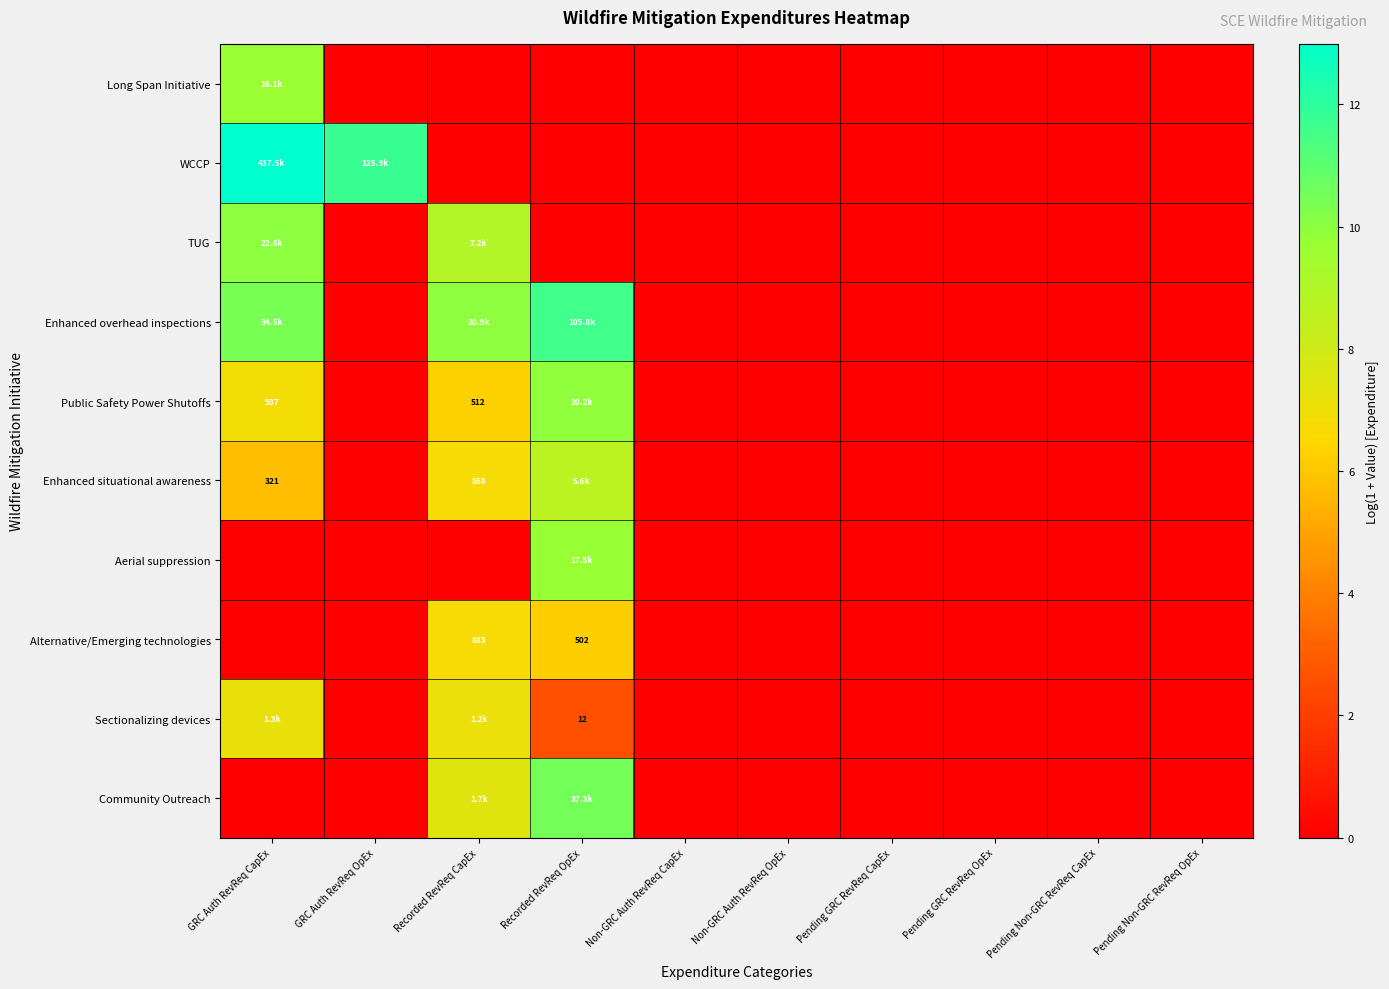

Which label corresponds to the largest value in the chart?

GRC Auth RevReq CapEx